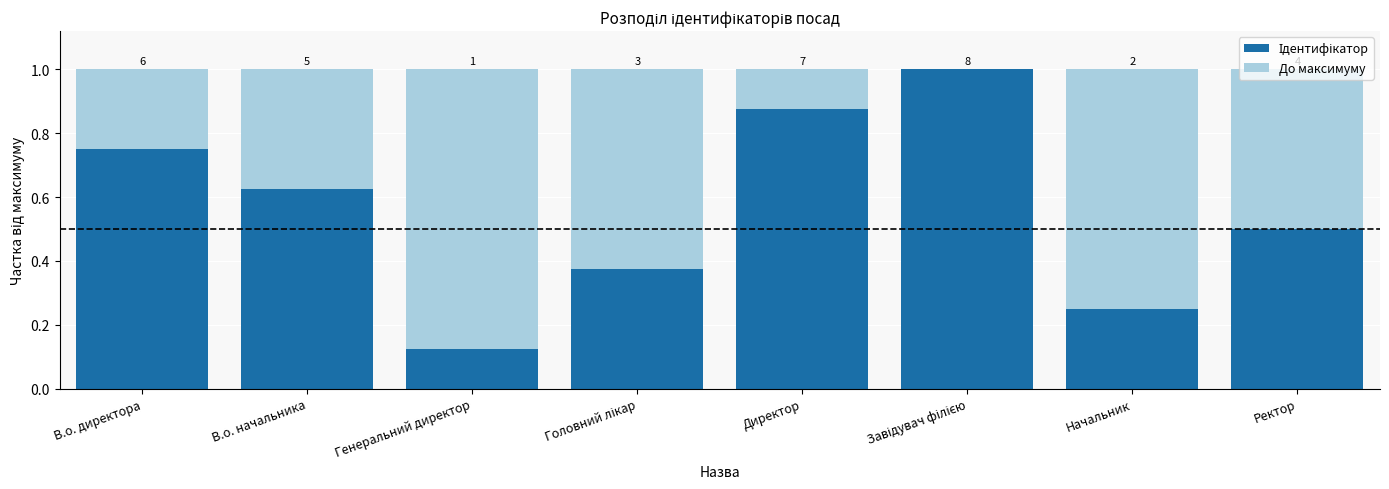

The value of Ідентифікатор at Директор is 1.3. True or false?

False